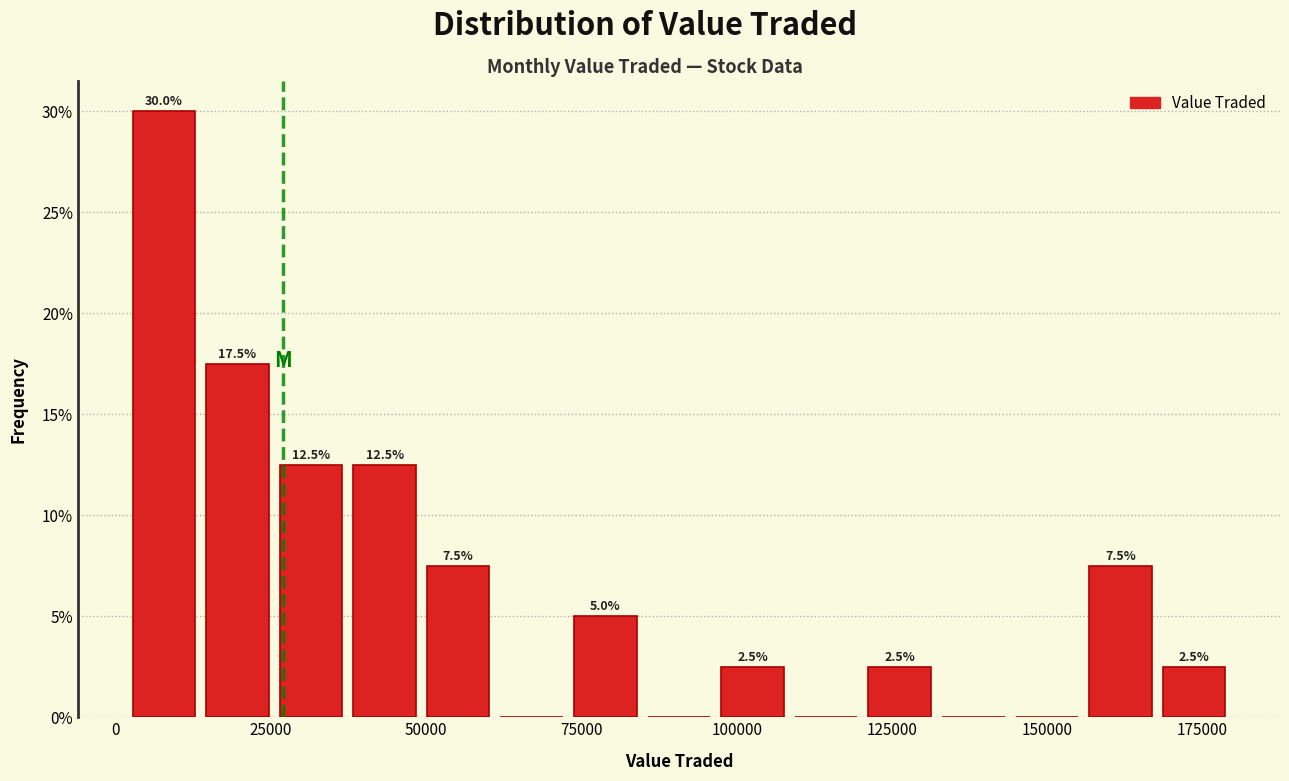

Around what value on the x-axis is the tallest bar? Give the approximate position of its centre, as read against the axis.

10000